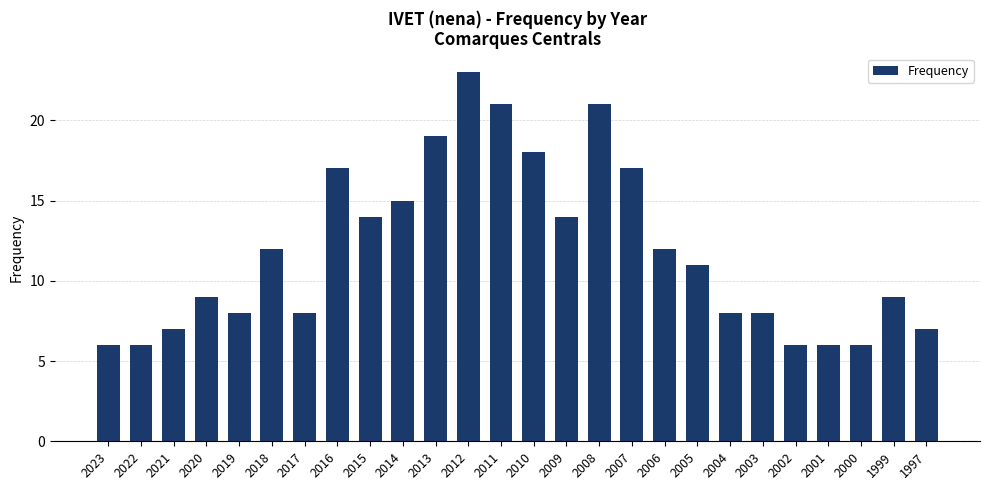

What is the smallest value displayed?

6